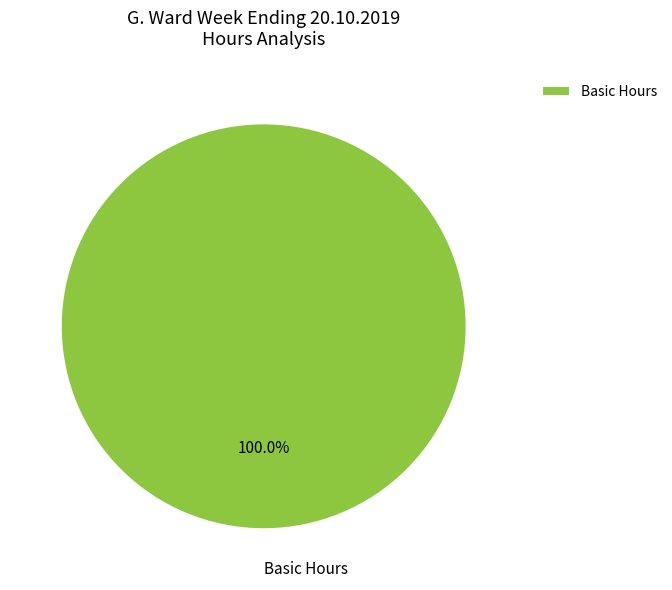

Is there a majority slice in this chart?

Yes